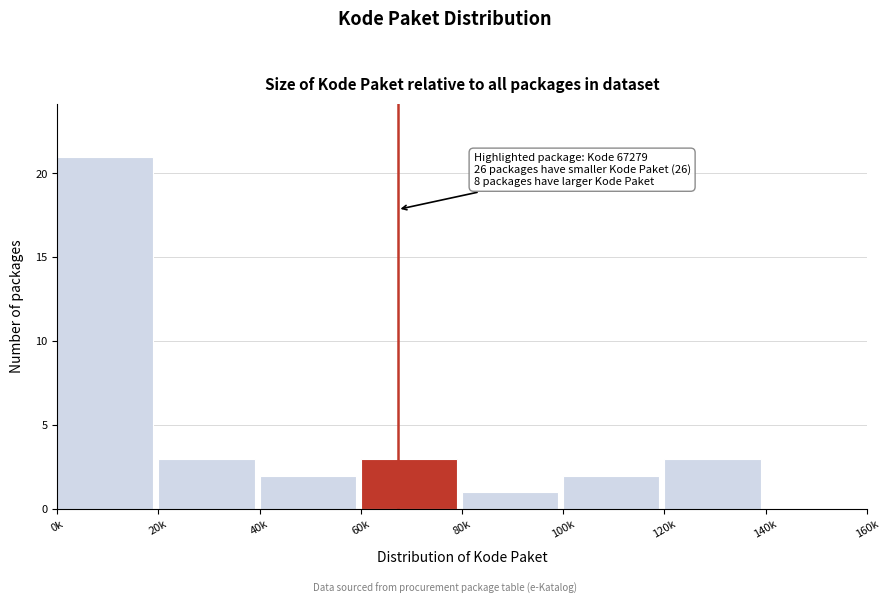

Reading left to right, extract all data points from this chart.

0k=21	20k=3	40k=2	60k=3	80k=1	100k=2	120k=3	140k=0